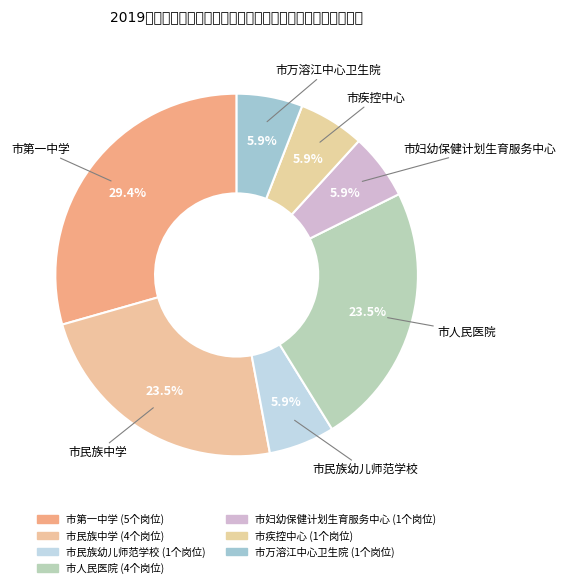

Is the sum of 市疾控中心 and 市民族中学 greater than half?

No